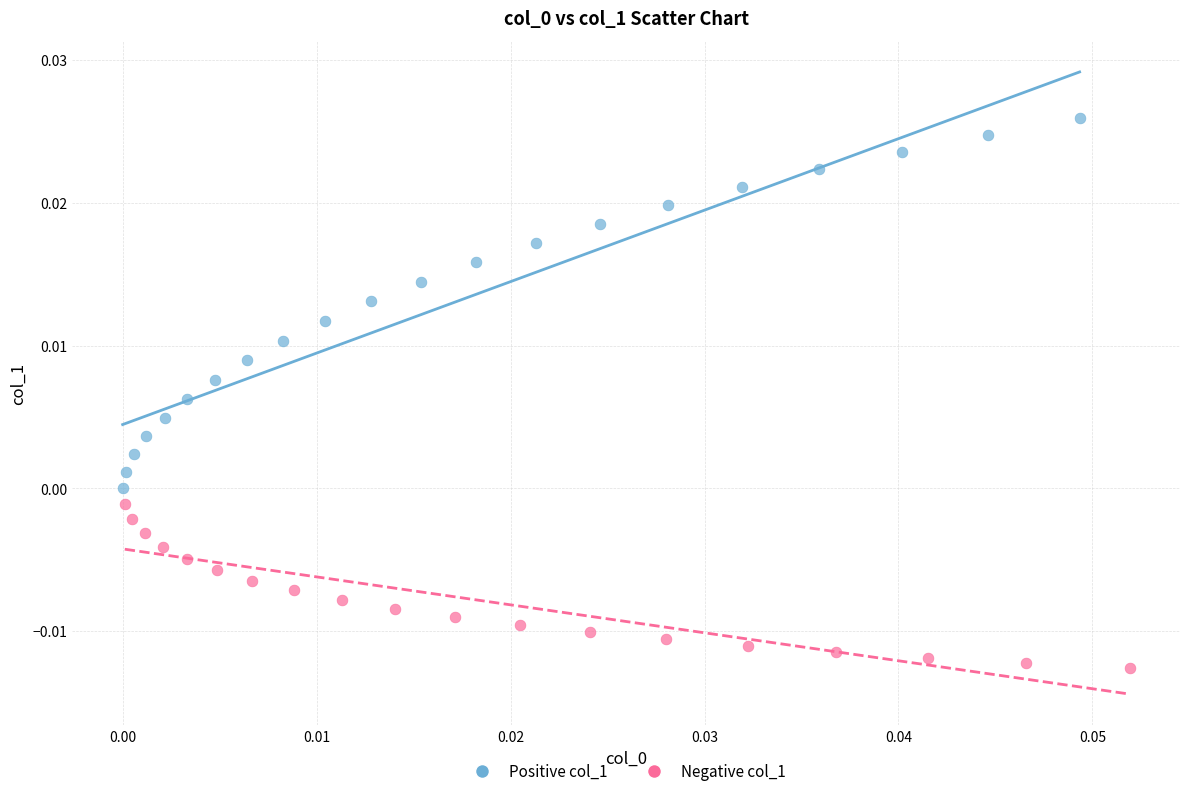

What are all the series names shown in the legend?

Positive col_1, Negative col_1